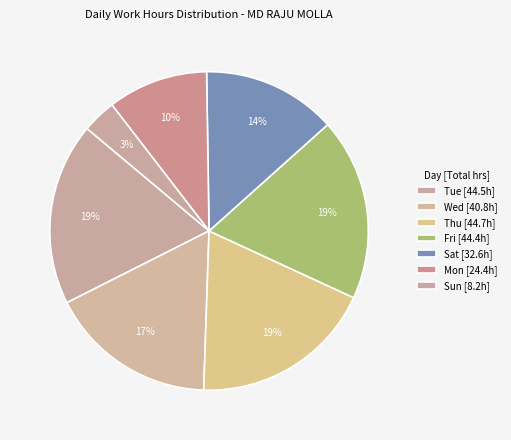

Count the number of slices in the pie.

7